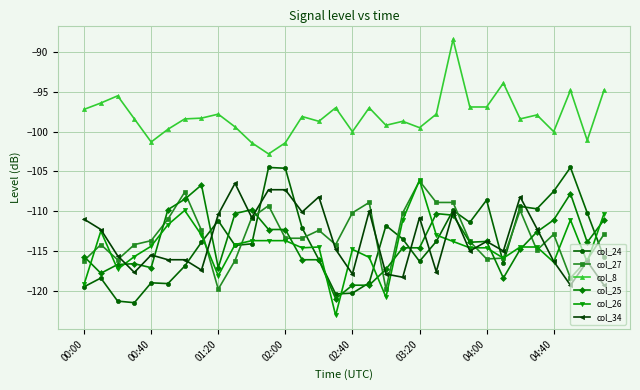

True or false: col_34 has more than 2 points higher than both neighbors.

True